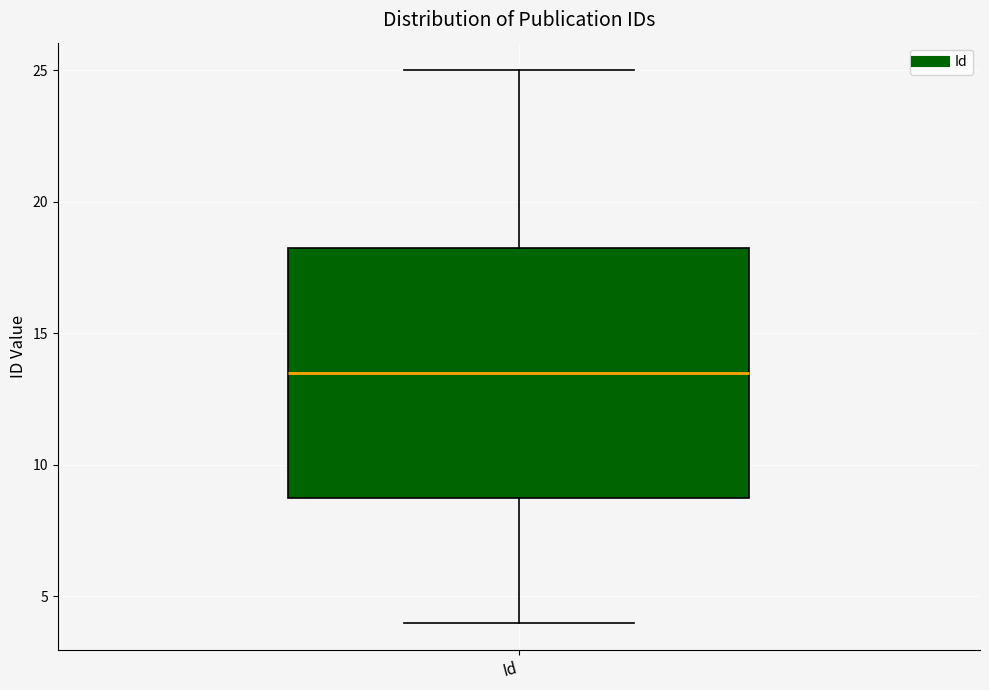

Transcribe this box plot: give where the median line is, the range the box spans, and where the two whiskers end, as read against the y-axis. The values are not printed on the chart, so give them approximately, as read against the axis.

median 13.5, box 9.0 to 18.5, whiskers 4.0 to 25.0